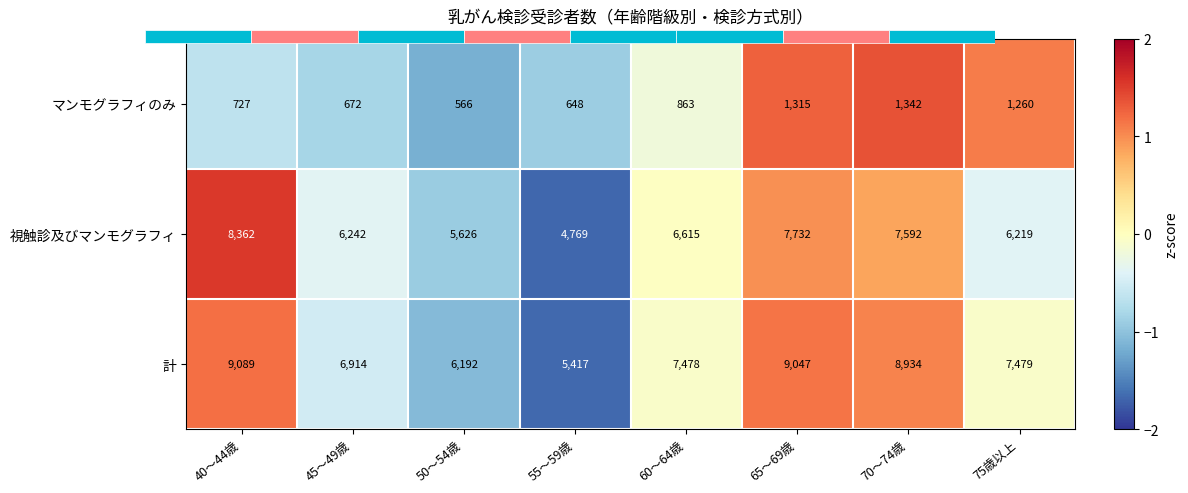

Which series has the largest total across all categories?

計